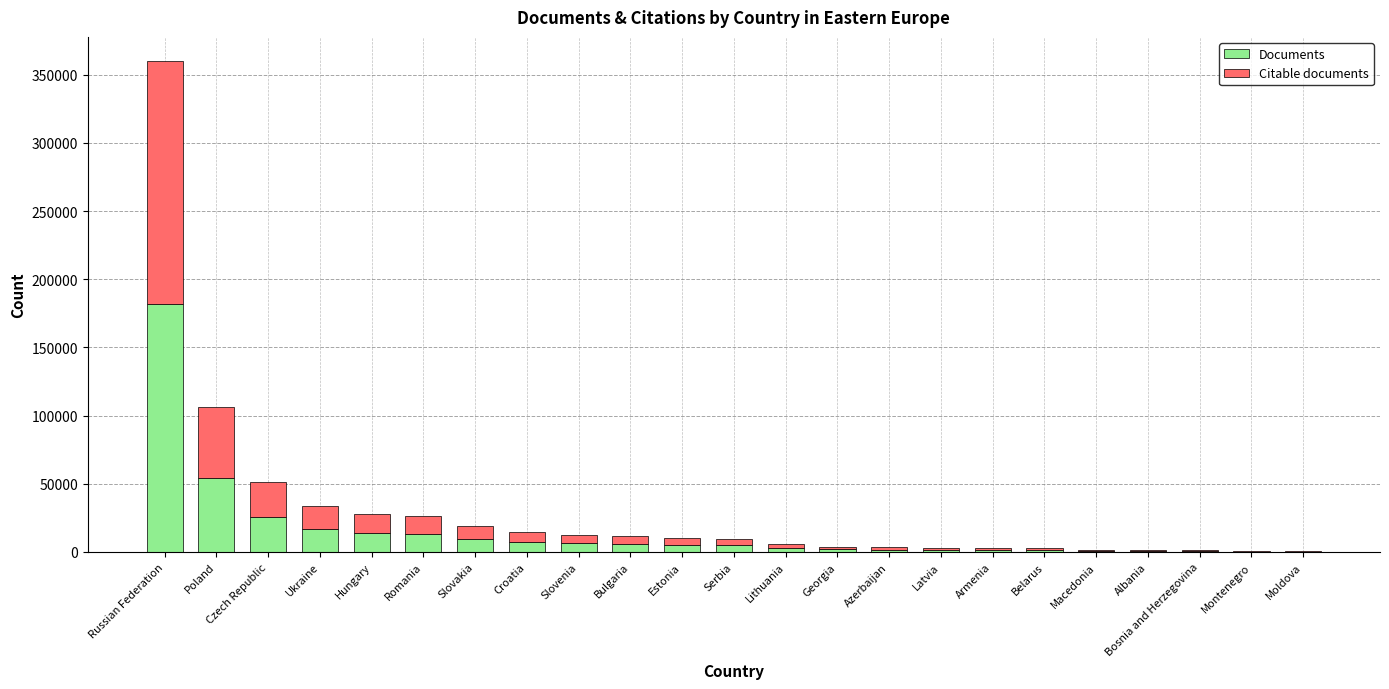

At which category is the sum across all series the highest?

Russian Federation